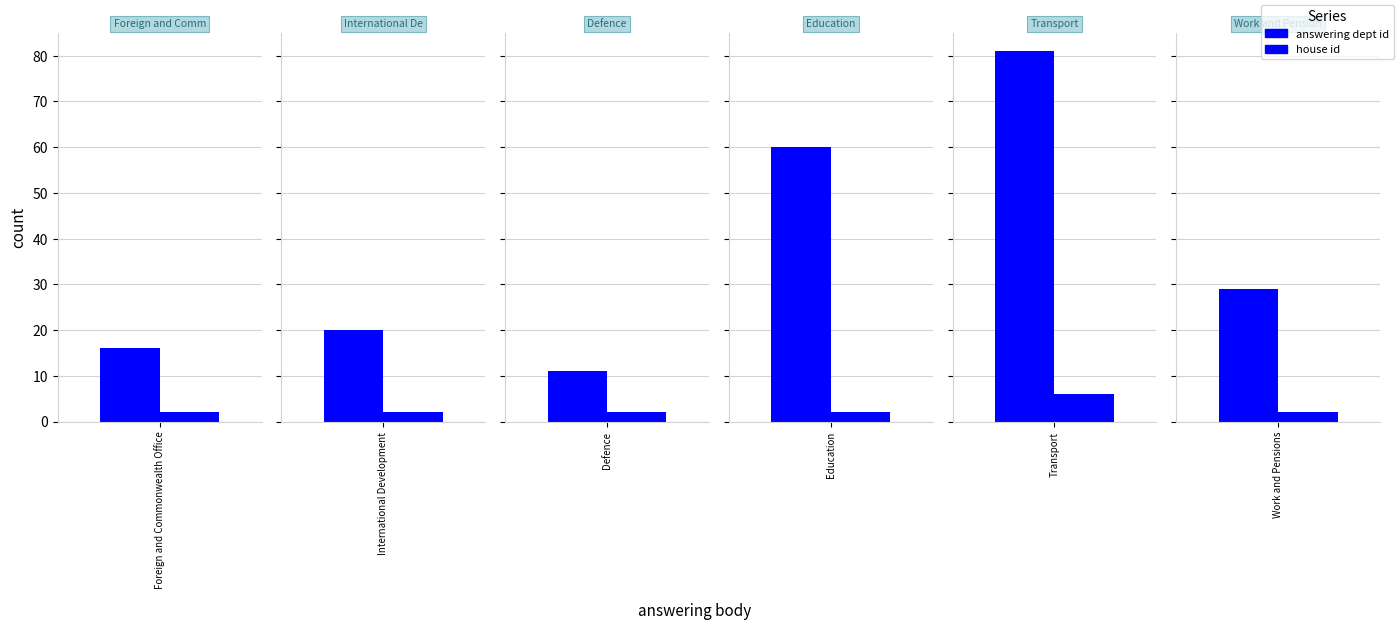

Which series has the largest range (max minus min)?

answering dept id